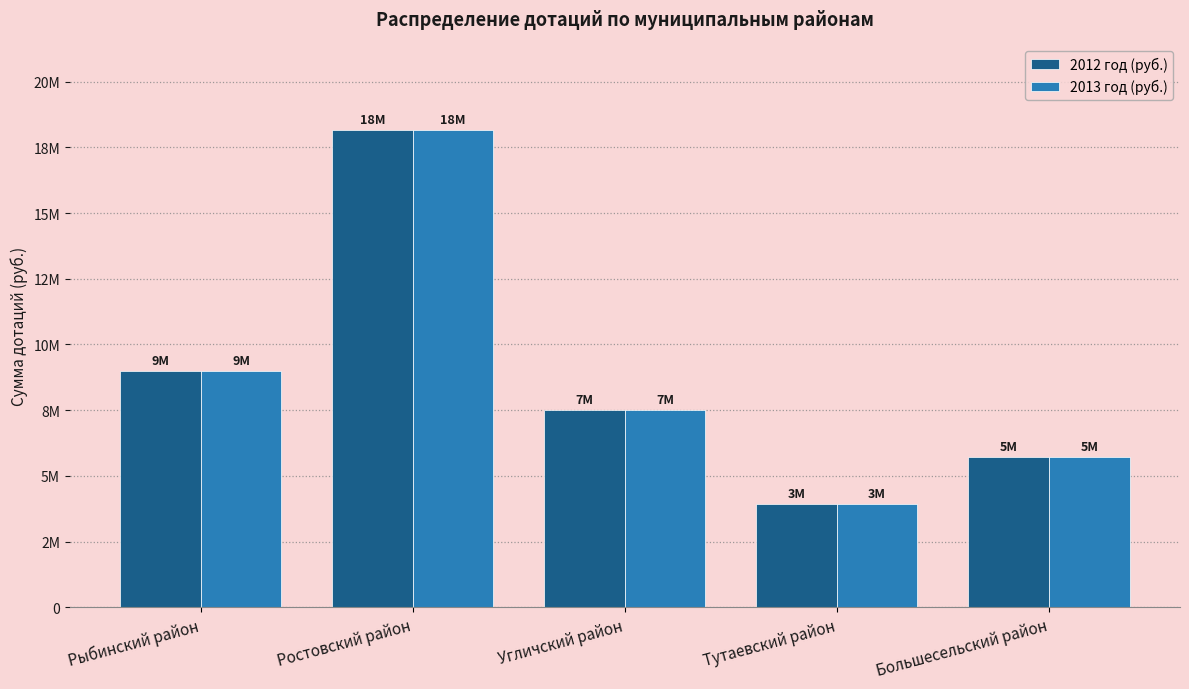

Reading right to left, extract all data points from this chart.

2012 год (руб.): Большесельский район=5702000	Тутаевский район=3936000	Угличский район=7498000	Ростовский район=18152000	Рыбинский район=9007000
2013 год (руб.): Большесельский район=5702000	Тутаевский район=3936000	Угличский район=7498000	Ростовский район=18152000	Рыбинский район=9007000